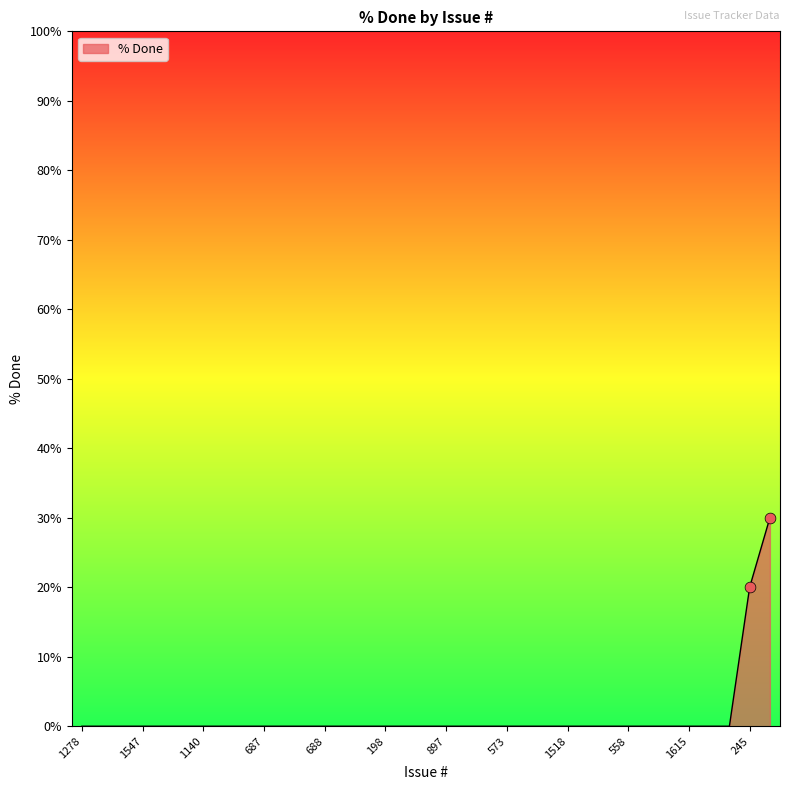

What is the greatest value displayed?

30